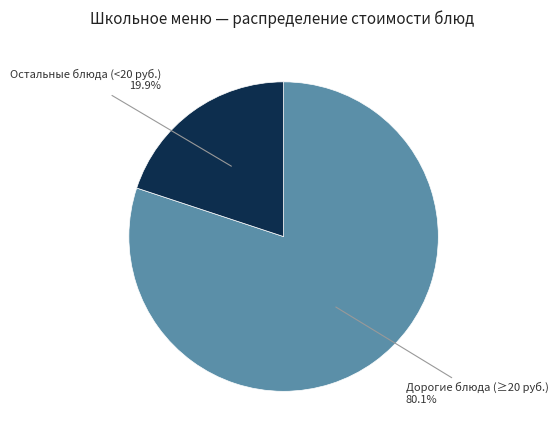

Approximately how many times larger is the value at Дорогие блюда (≥20 руб.) compared to Остальные блюда (<20 руб.)?

4.0